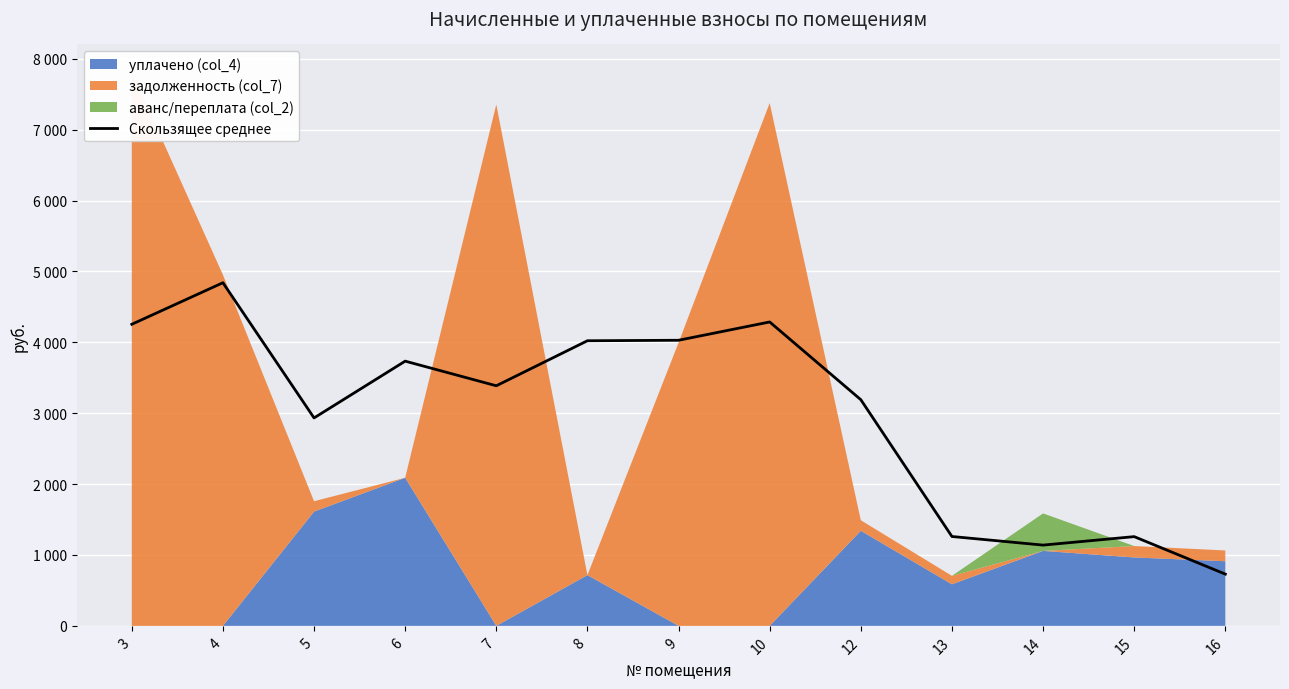

Between 5 and 10, which is larger?

10